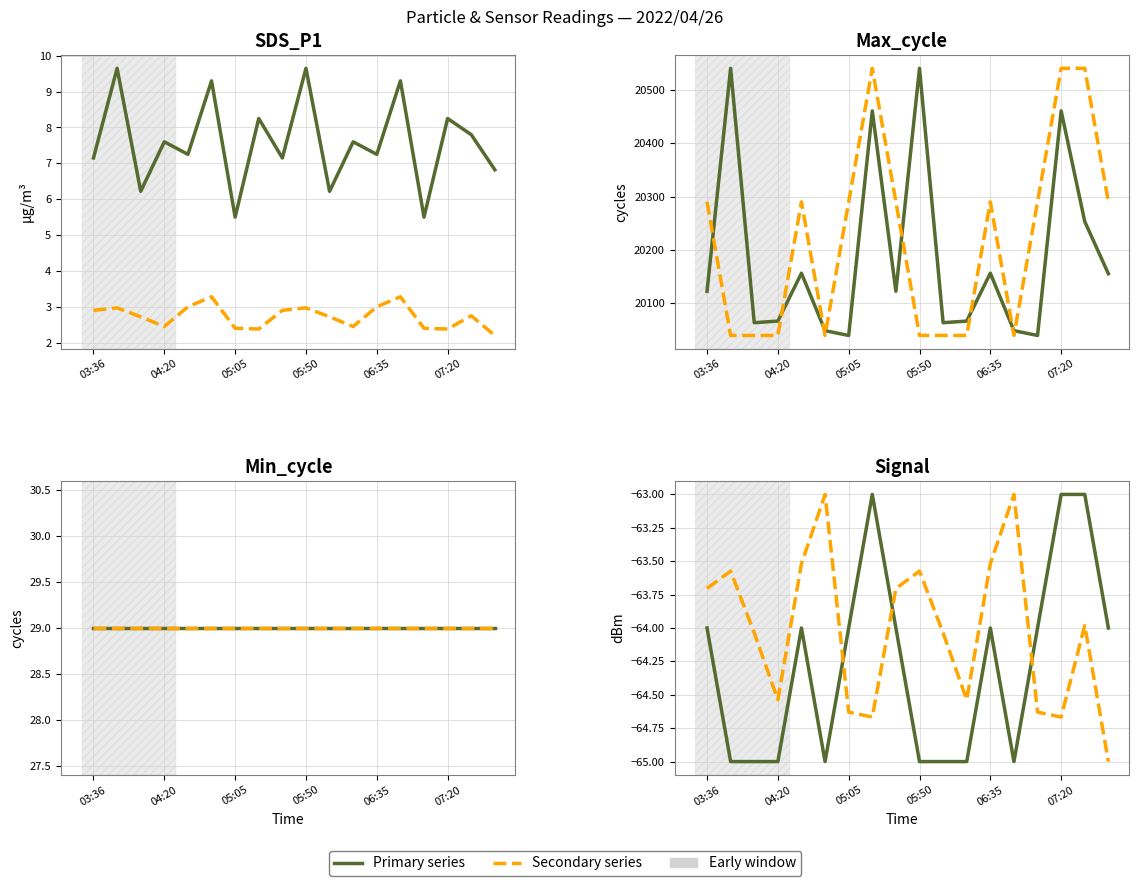

Which series has the largest total across all categories?

Max_cycle